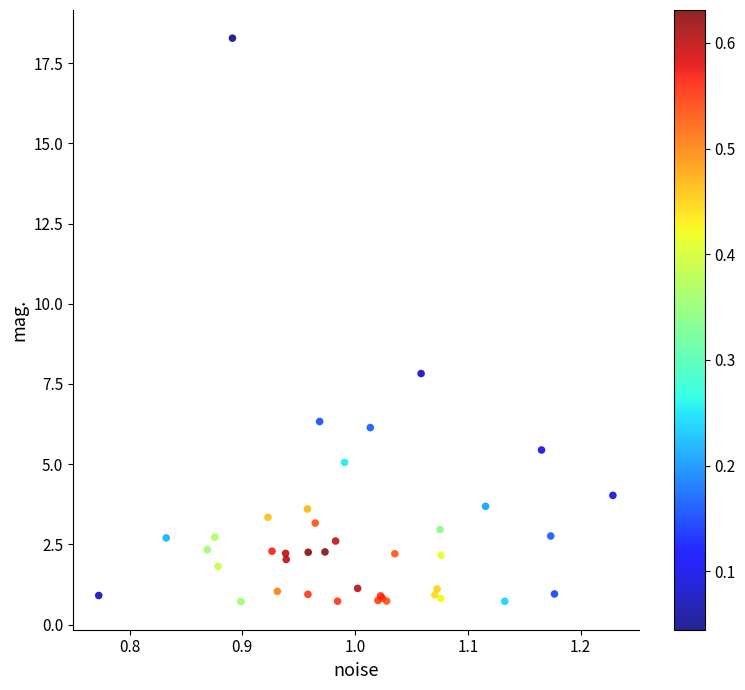

What Y value in the scatter plot is closest to 9?

7.8